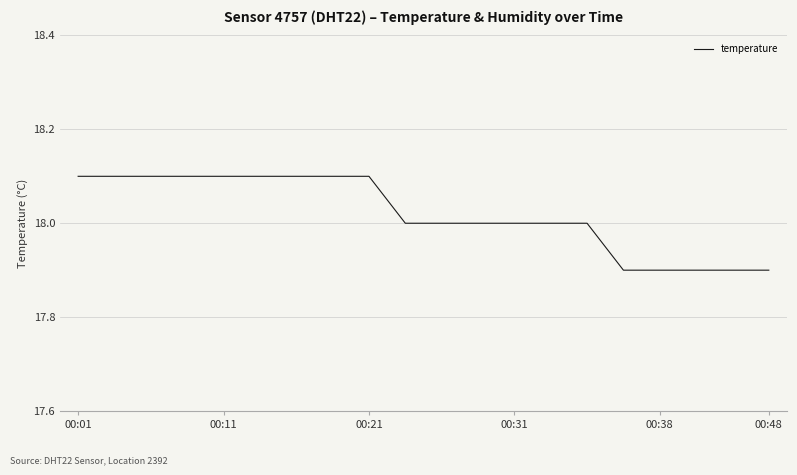

Reading left to right, transcribe all the data shown in this chart.

18.1	18.1	18.1	18.1	18.1	18.1	18.1	18.1	18.1	18.0	18.0	18.0	18.0	18.0	18.0	17.9	17.9	17.9	17.9	17.9